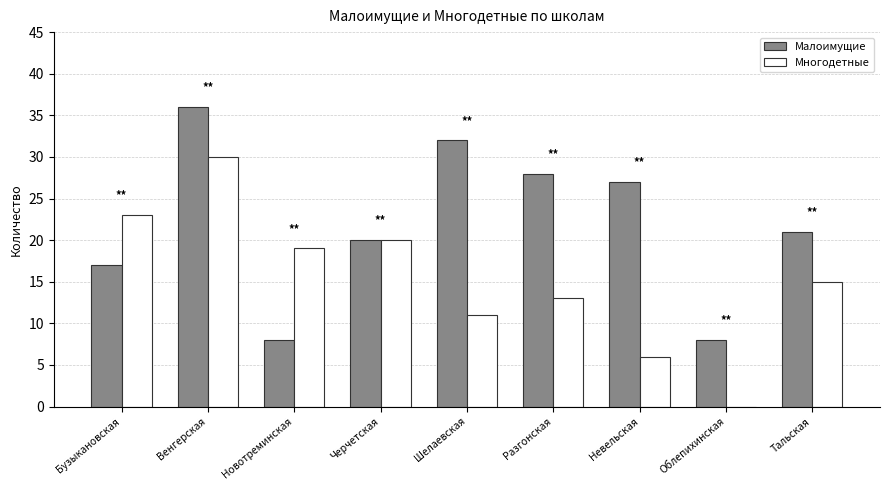

Is it true that Многодетные equals 0 at Облепихинская?

True